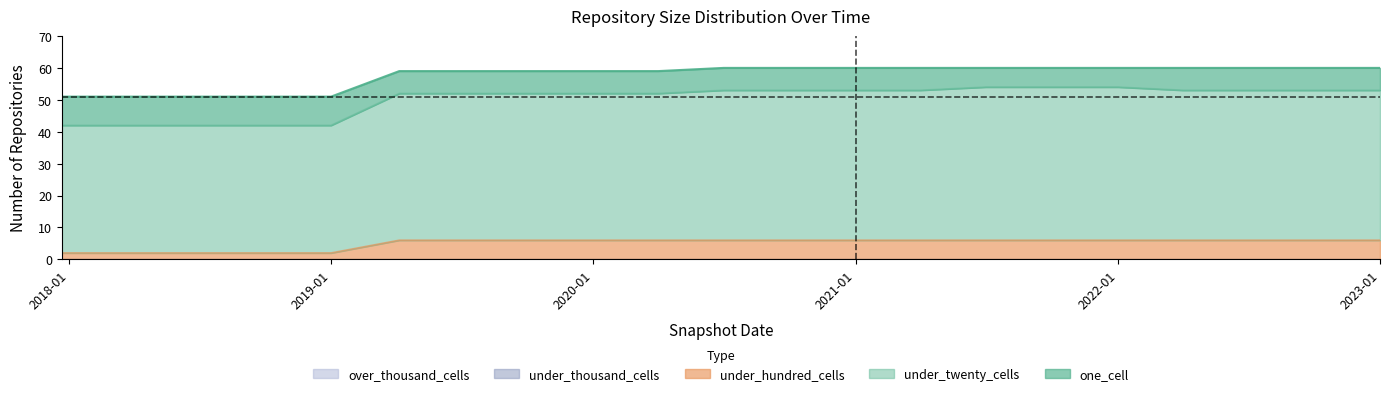

Reading left to right, what are all the values shown in this chart?

one_cell: 9	9	9	9	9	7	7	7	7	7	7	7	7	7	6	6	6	7	7	7	7
under_twenty_cells: 40	40	40	40	40	46	46	46	46	46	47	47	47	47	48	48	48	47	47	47	47
under_hundred_cells: 2	2	2	2	2	6	6	6	6	6	6	6	6	6	6	6	6	6	6	6	6
under_thousand_cells: 0	0	0	0	0	0	0	0	0	0	0	0	0	0	0	0	0	0	0	0	0
over_thousand_cells: 0	0	0	0	0	0	0	0	0	0	0	0	0	0	0	0	0	0	0	0	0